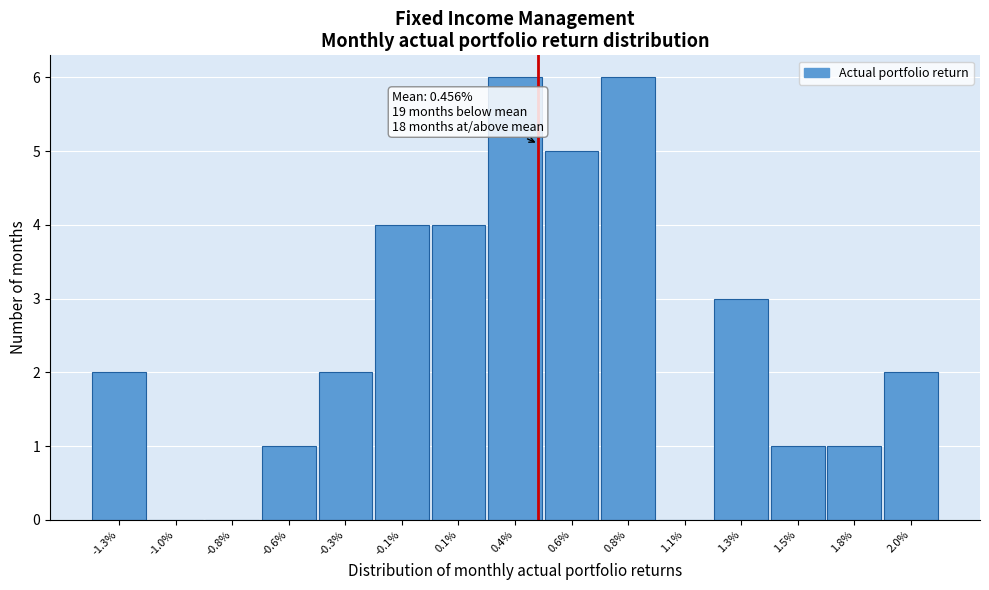

Reading left to right, transcribe all the data shown in this chart.

-1.3%=2	-1.0%=0	-0.8%=0	-0.6%=1	-0.3%=2	-0.1%=4	0.1%=4	0.4%=6	0.6%=5	0.8%=6	1.1%=0	1.3%=3	1.5%=1	1.8%=1	2.0%=2